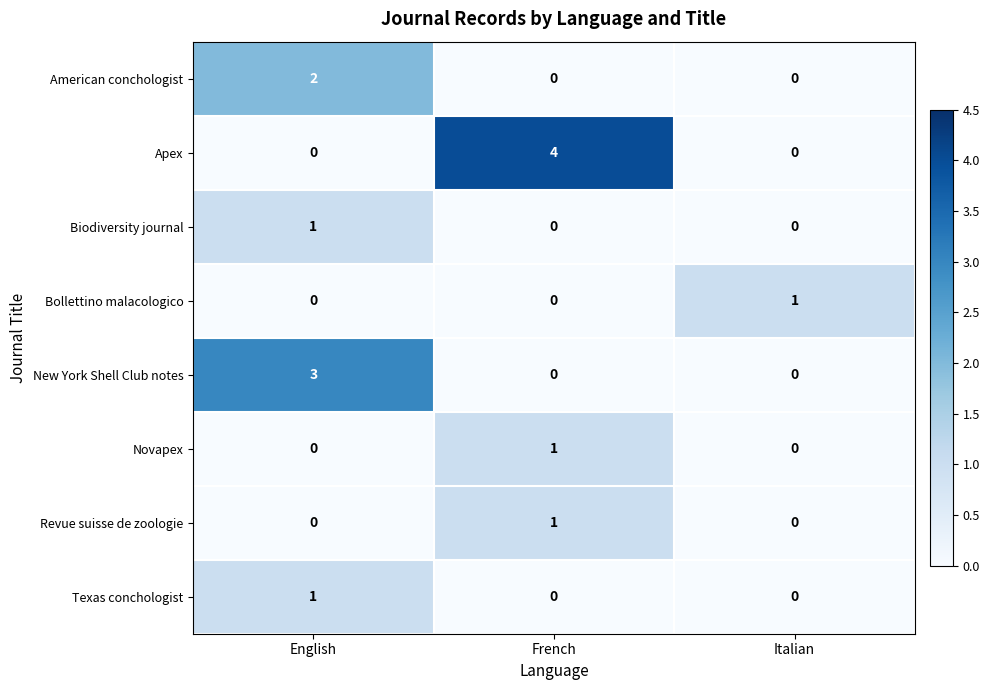

Which series has the largest range (max minus min)?

Apex